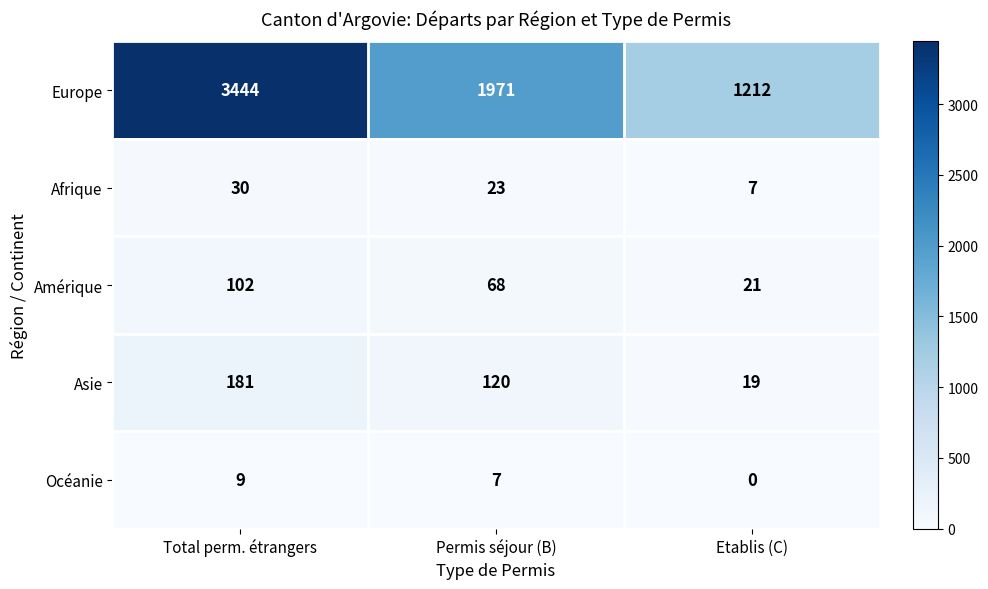

What is the difference between the Asie values at Etablis (C) and Total perm. étrangers?

162